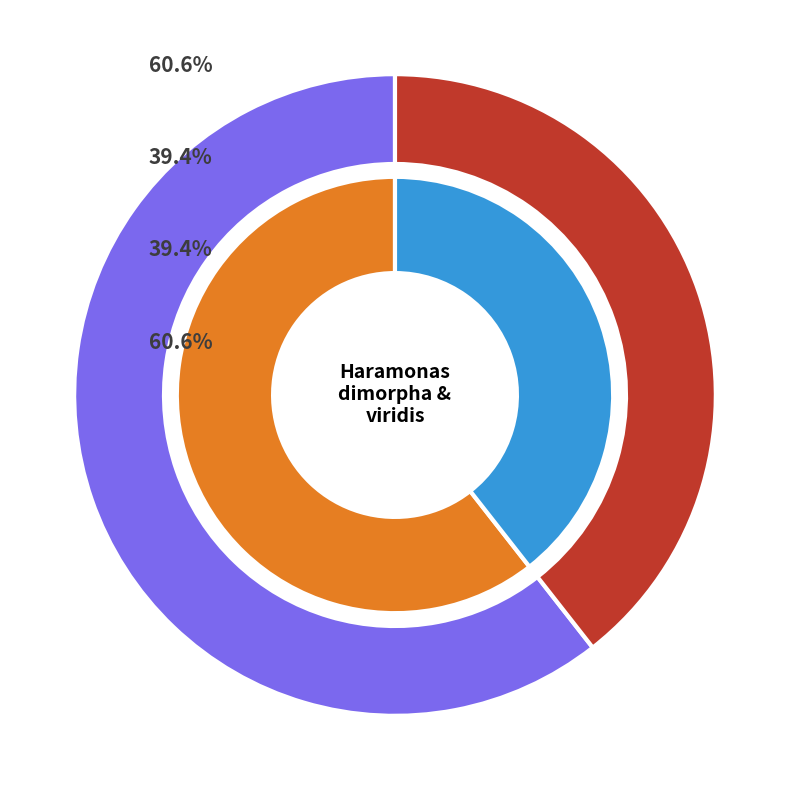

To the nearest percent, what is the average slice percentage?

50%